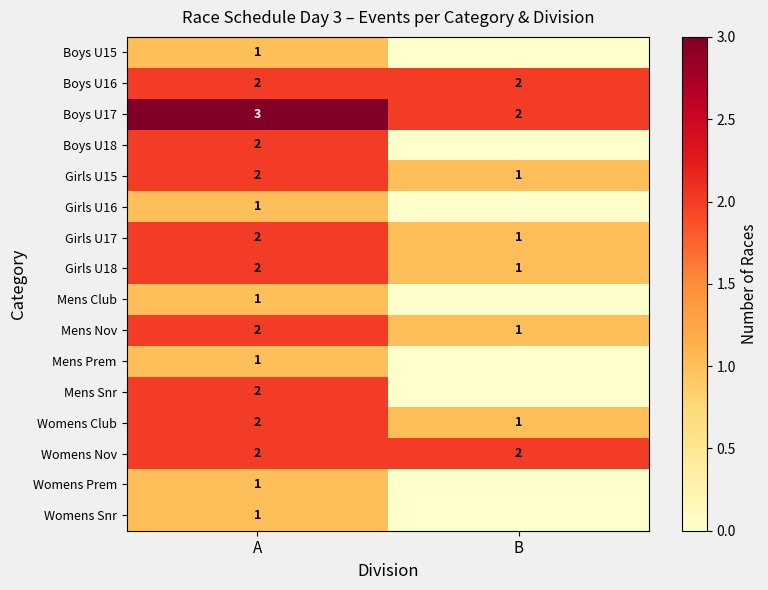

Is it true that Girls U17 equals 0 at B?

False